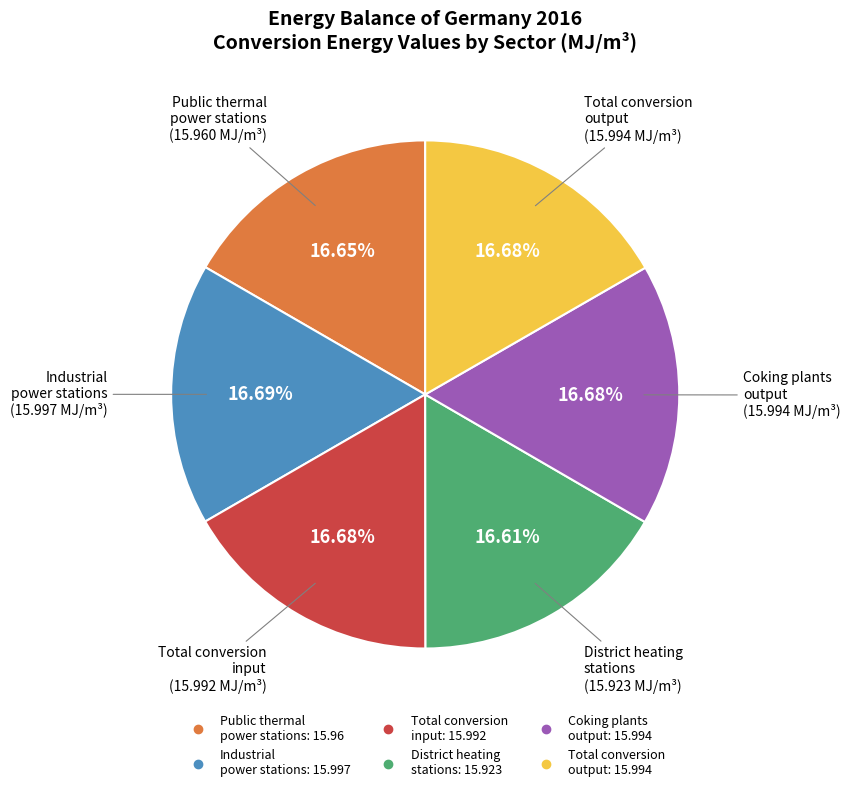

Approximately how many times larger is the value at District heating stations compared to Total conversion input?

1.0